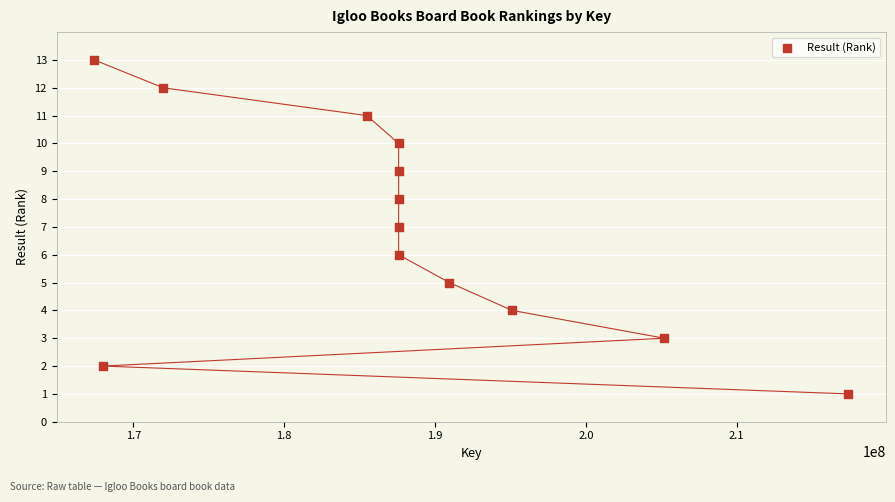

What is the range of X values (max minus min)?

49987485